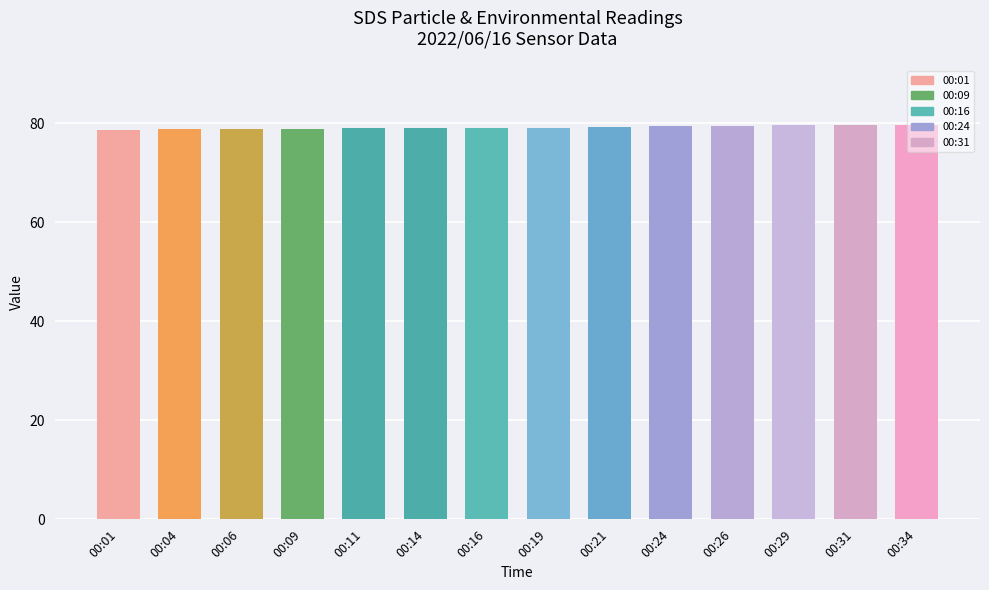

What is the smallest value displayed?

78.7